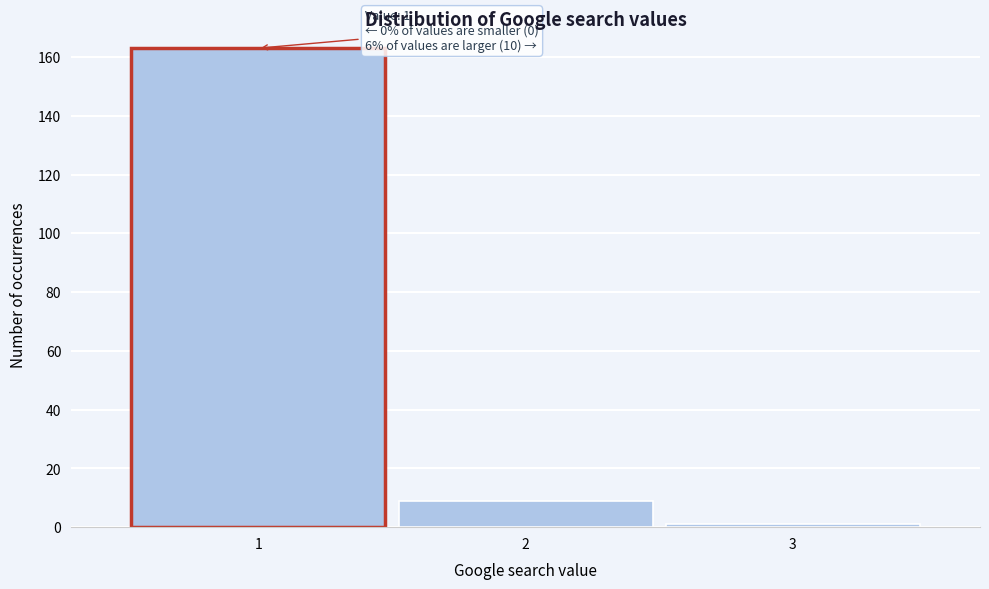

Reading left to right, what are all the values shown in this chart?

1=163	2=9	3=1